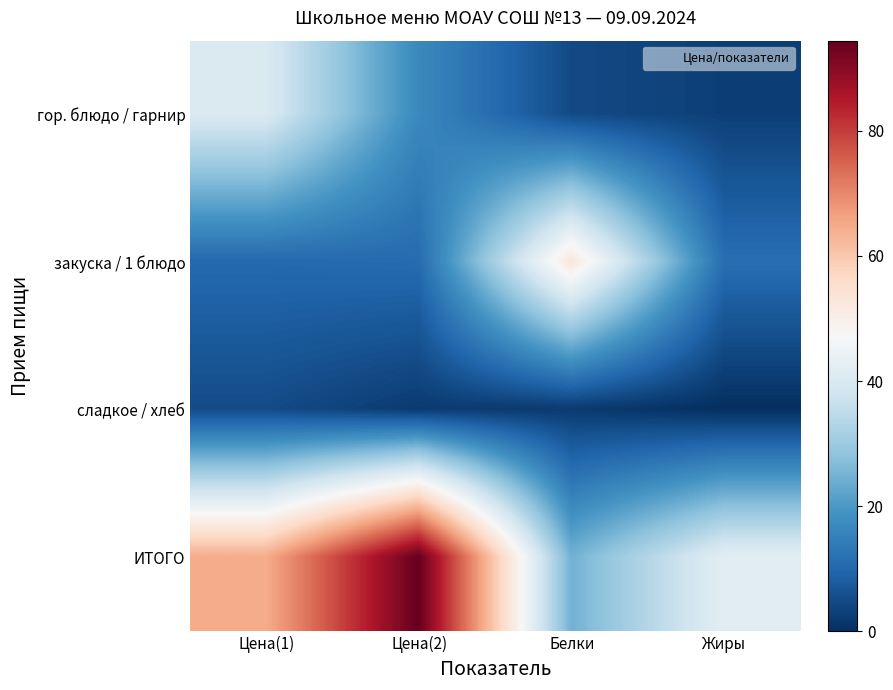

Reading left to right, extract all data points from this chart.

гор. блюдо / гарнир: Цена(1)=40.2	Цена(2)=16.8	Белки=4.7	Жиры=2.9
закуска / 1 блюдо: Цена(1)=10.4	Цена(2)=10.9	Белки=52.6	Жиры=11.4
сладкое / хлеб: Цена(1)=5.0	Цена(2)=2.1	Белки=2.0	Жиры=0.0
ИТОГО: Цена(1)=64.6	Цена(2)=94.4	Белки=24.7	Жиры=42.2